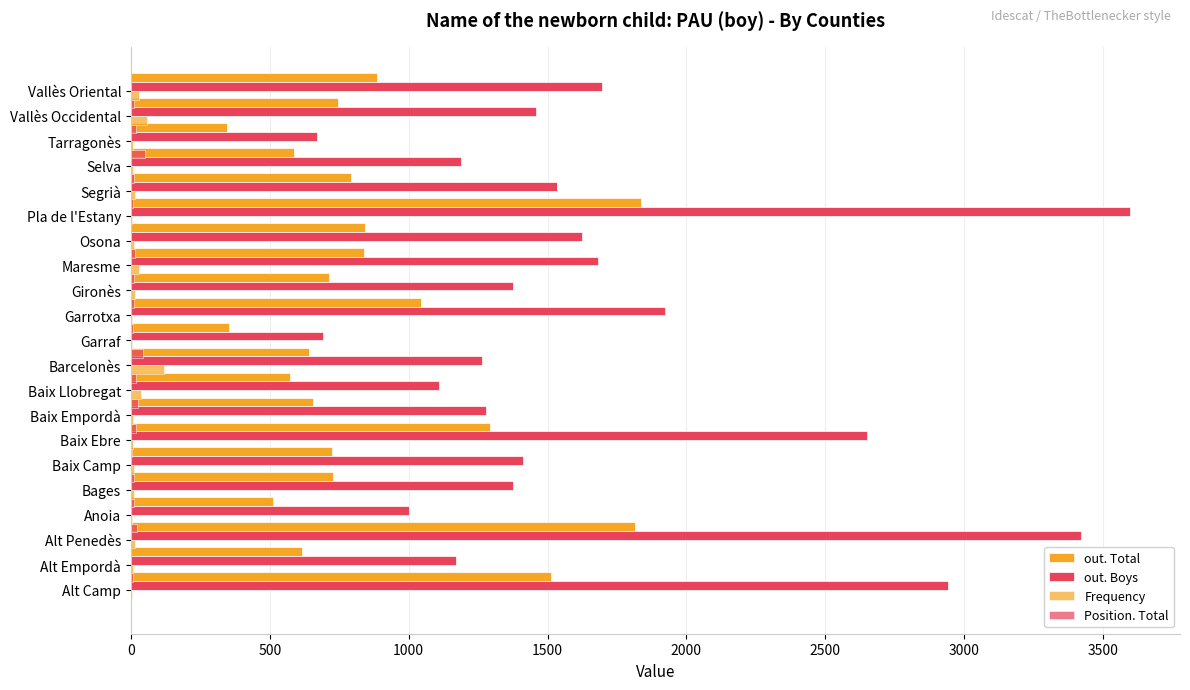

Is the value of out. Total at 2000 greater than the value of Frequency at 13?

Yes